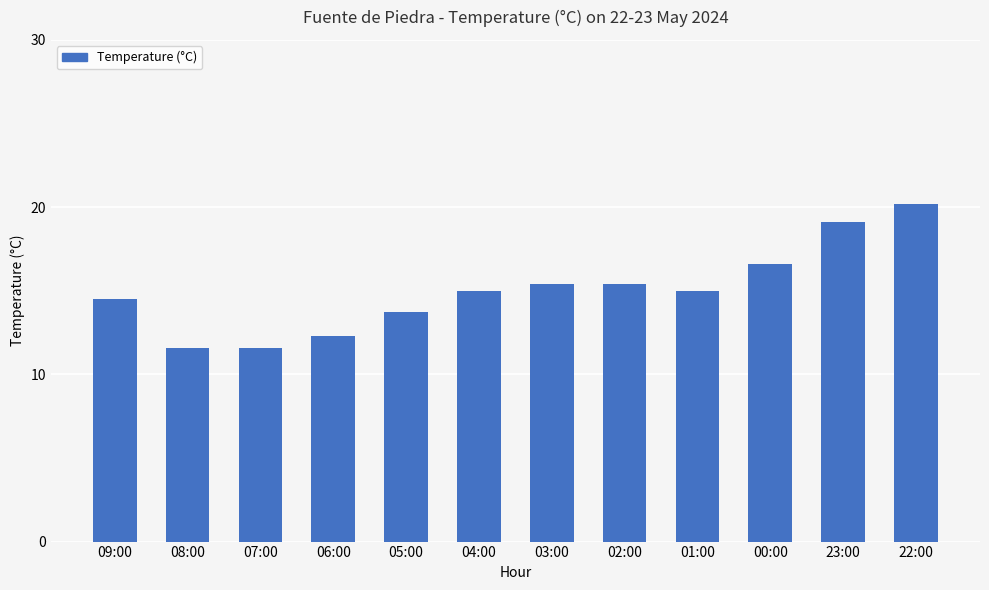

What is the difference between the values at 06:00 and 23:00?

6.8